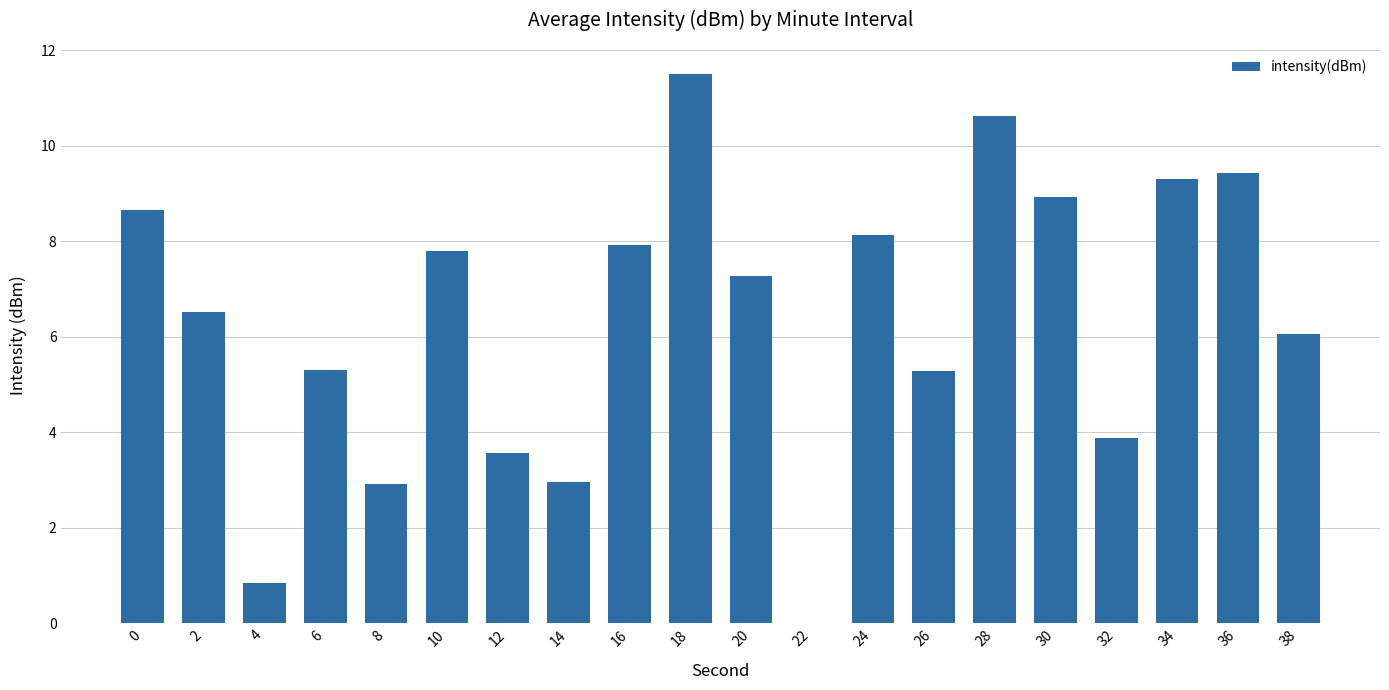

What is the ratio of the value at 0 to the value at 2?

1.3